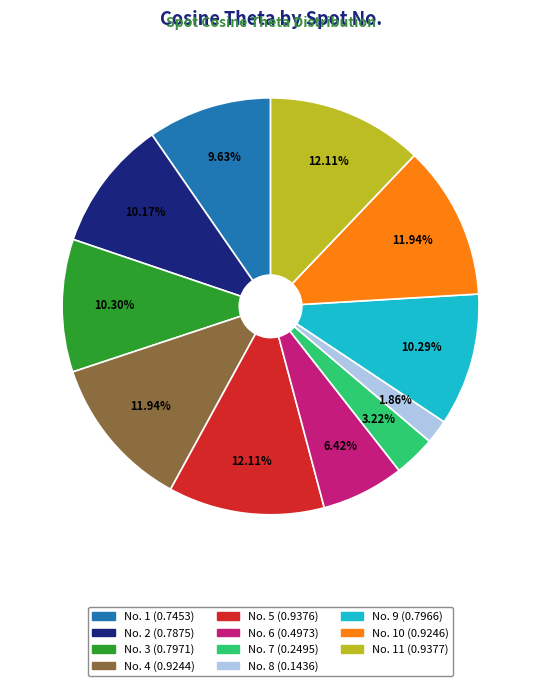

How many slices are in this pie chart?

11